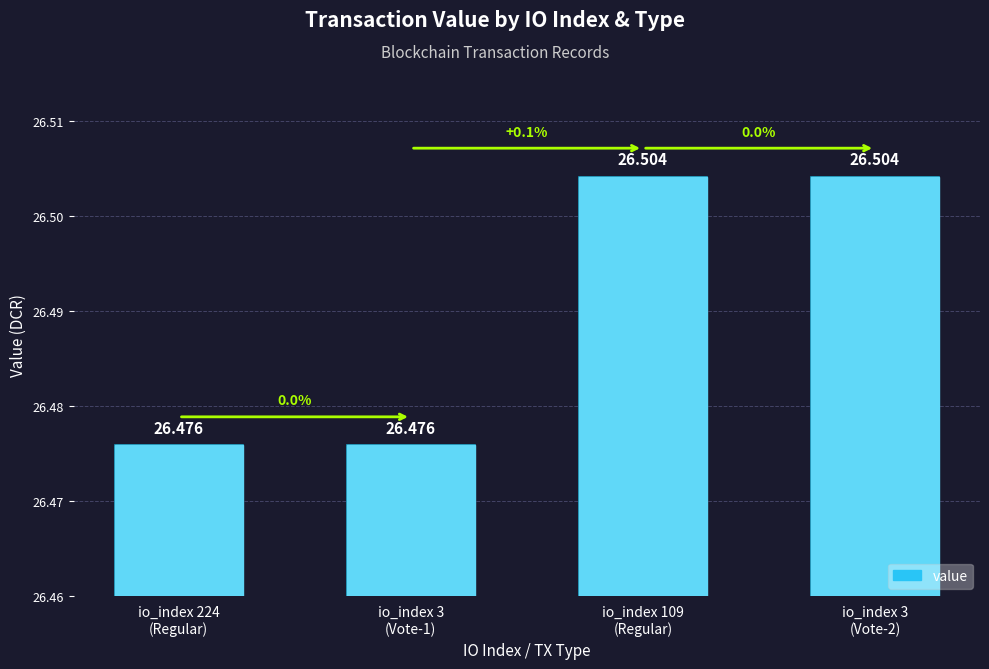

What is the sum of all values?

106.0